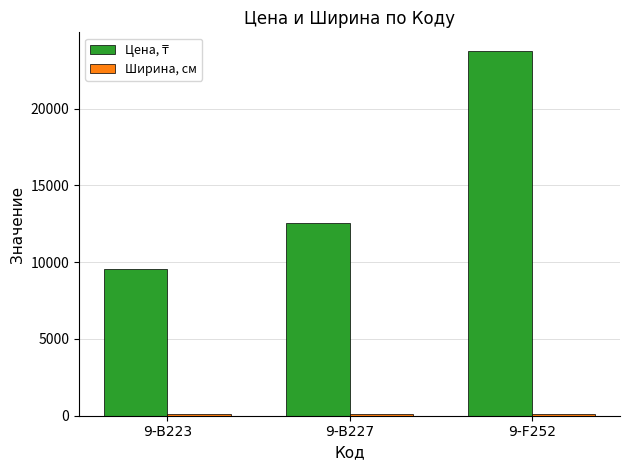

Which label corresponds to the largest value in the chart?

9-F252